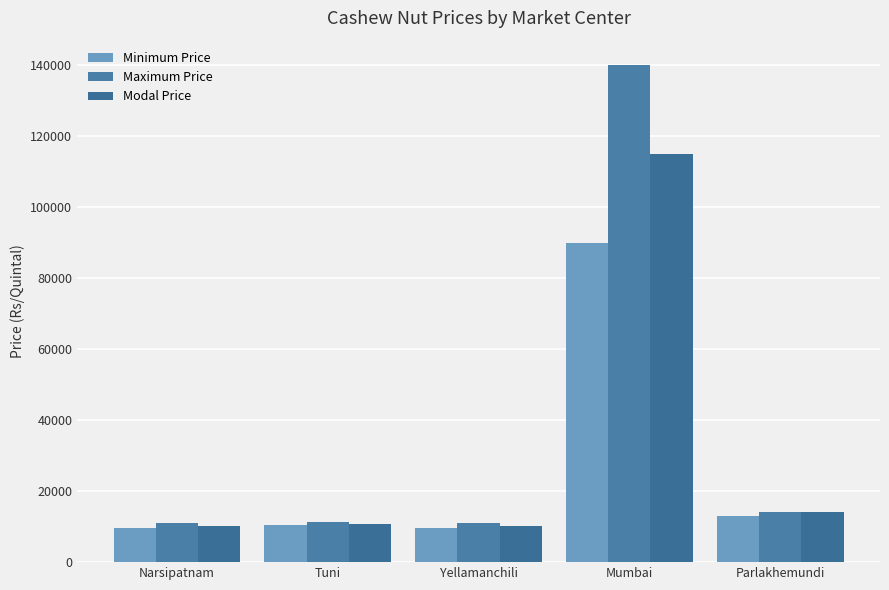

What is the difference between the maximum and minimum values in the Maximum Price series?

129000